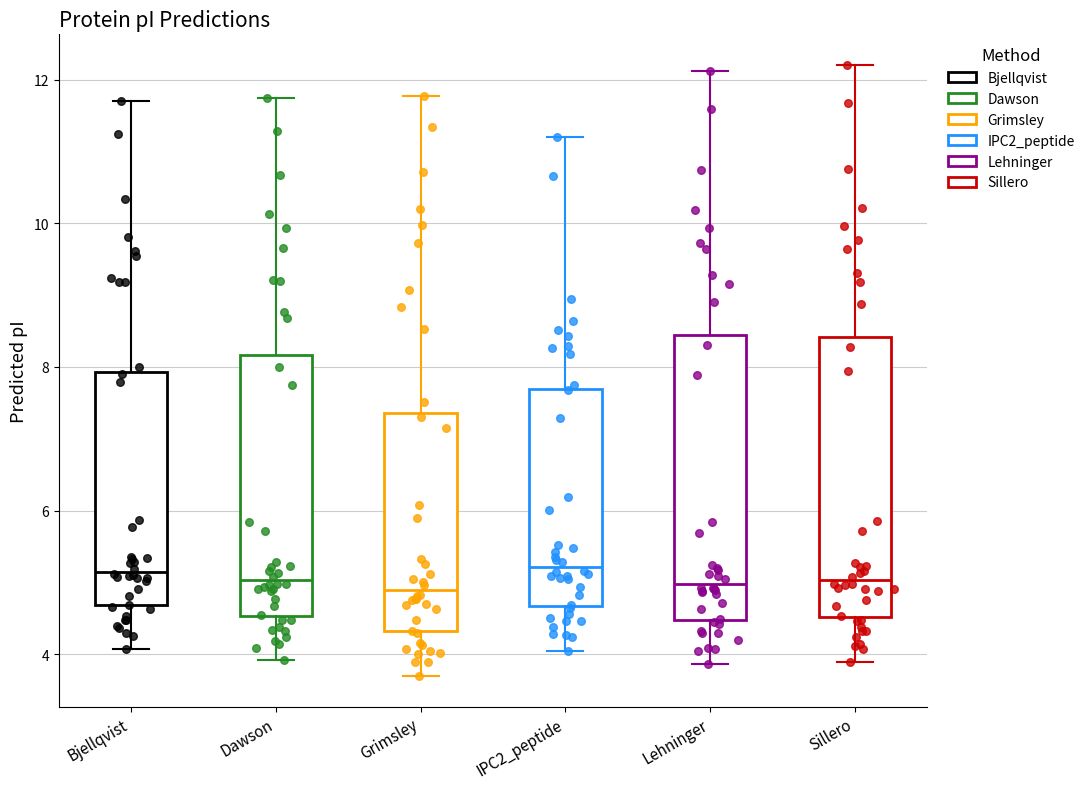

Reading left to right, read every box against the y-axis: the position of its median line, the range the box covers, and the ends of its whiskers. The values are not printed on the chart, so give them approximately, as read against the axis.

Bjellqvist: median 5.2, box 4.6 to 8.0, whiskers 4.0 to 11.8
Dawson: median 5.0, box 4.6 to 8.2, whiskers 4.0 to 11.8
Grimsley: median 4.8, box 4.4 to 7.4, whiskers 3.6 to 11.8
IPC2_peptide: median 5.2, box 4.6 to 7.6, whiskers 4.0 to 11.2
Lehninger: median 5.0, box 4.4 to 8.4, whiskers 3.8 to 12.2
Sillero: median 5.0, box 4.6 to 8.4, whiskers 3.8 to 12.2